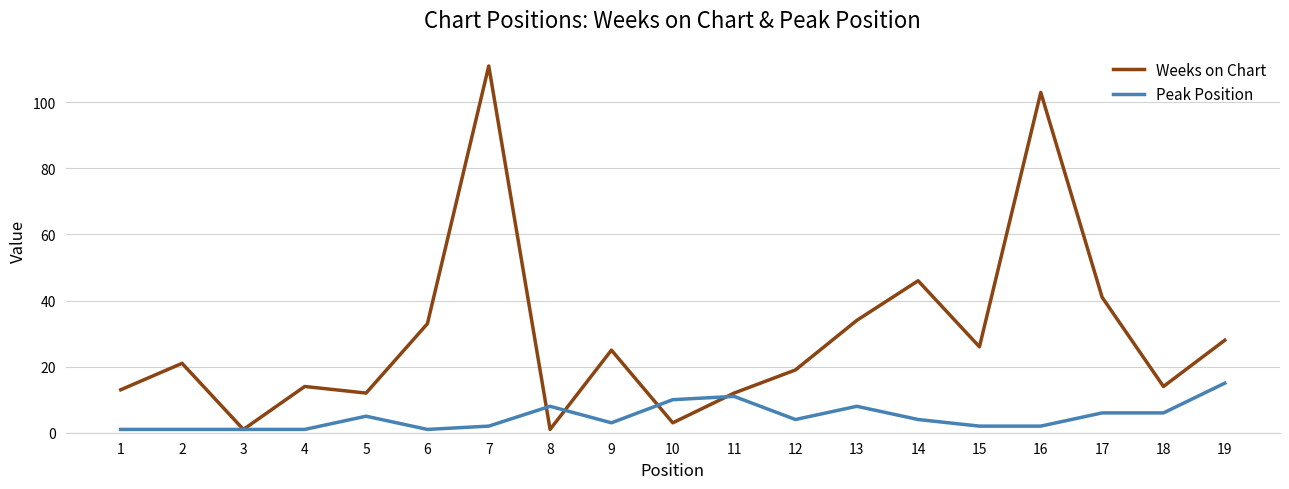

At how many categories does at least one series exceed 31?

6